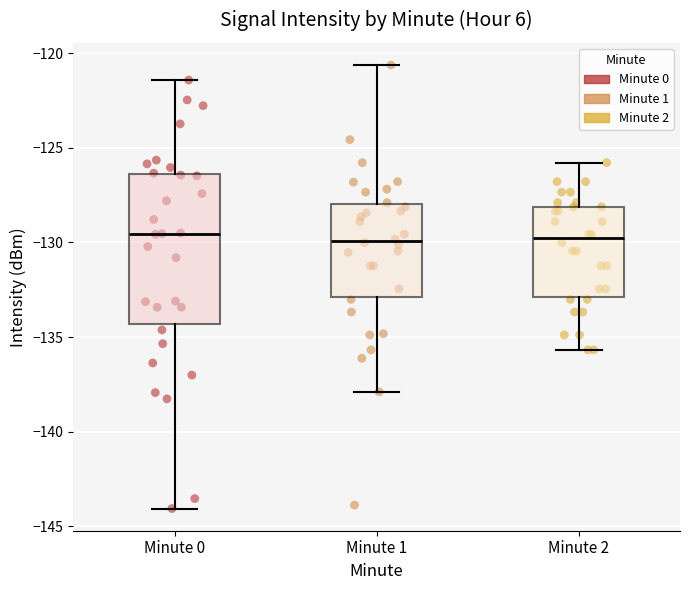

Where does the lower whisker of the box for Minute 1 end on the y-axis? The values are not printed on the chart, so give them approximately, as read against the axis.

-138.0